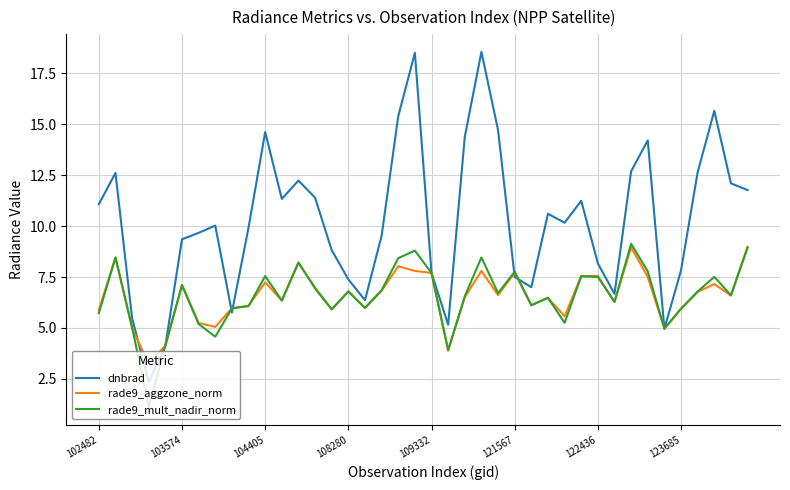

True or false: rade9_mult_nadir_norm and dnbrad intersect in this chart.

True